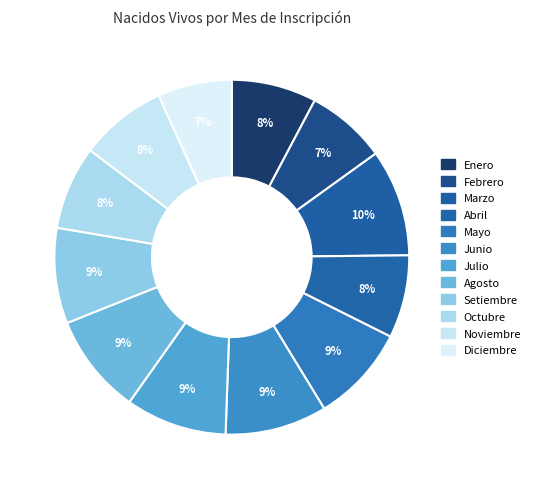

Rank the categories by value from lowest to highest.

Diciembre, Febrero, Abril, Octubre, Enero, Noviembre, Setiembre, Mayo, Agosto, Julio, Junio, Marzo